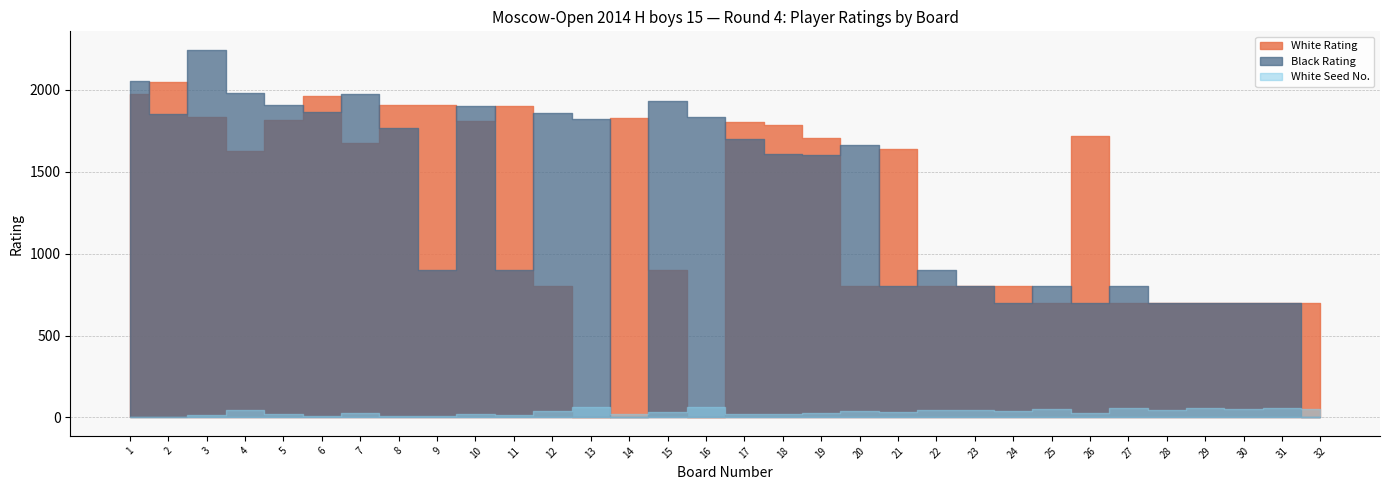

The value of Black Rating at 12 is 1855. True or false?

True